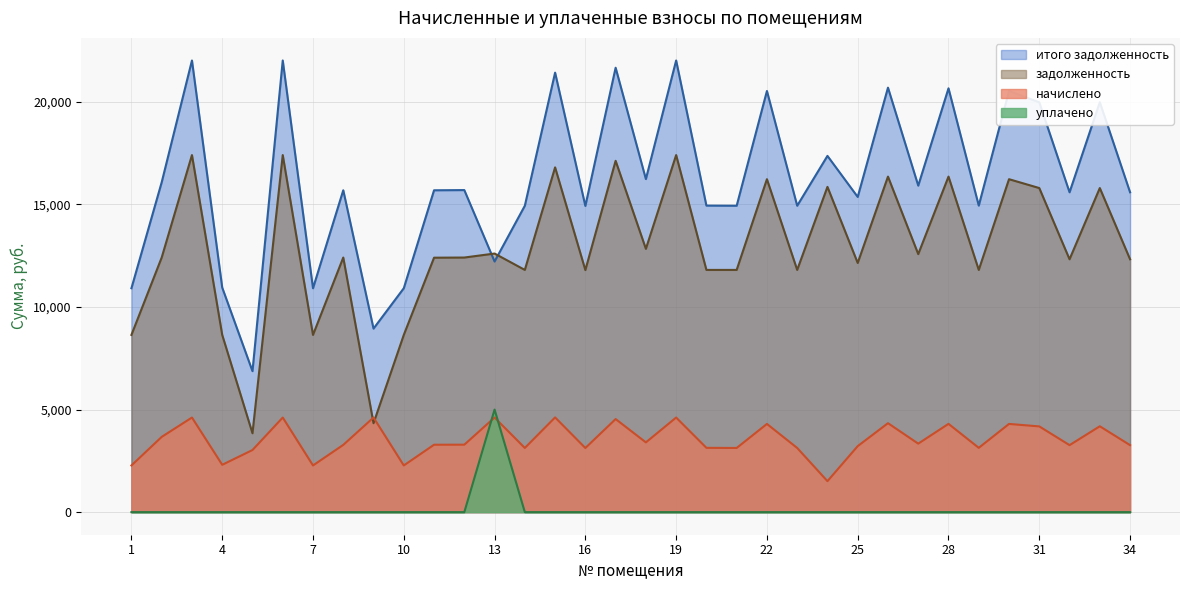

Between 6 and 27, which series saw the biggest shift?

итого задолженность